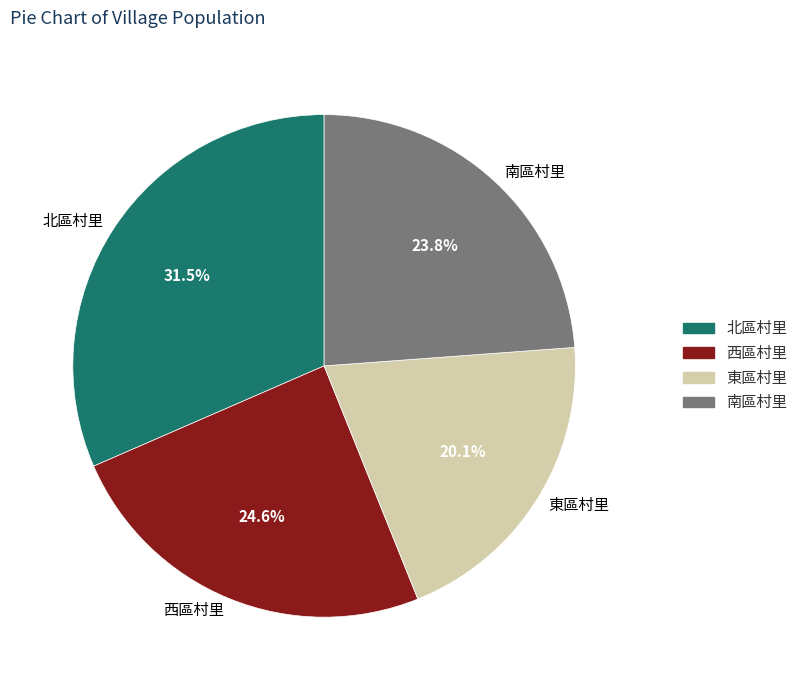

Rank the categories by value from lowest to highest.

東區村里, 南區村里, 西區村里, 北區村里